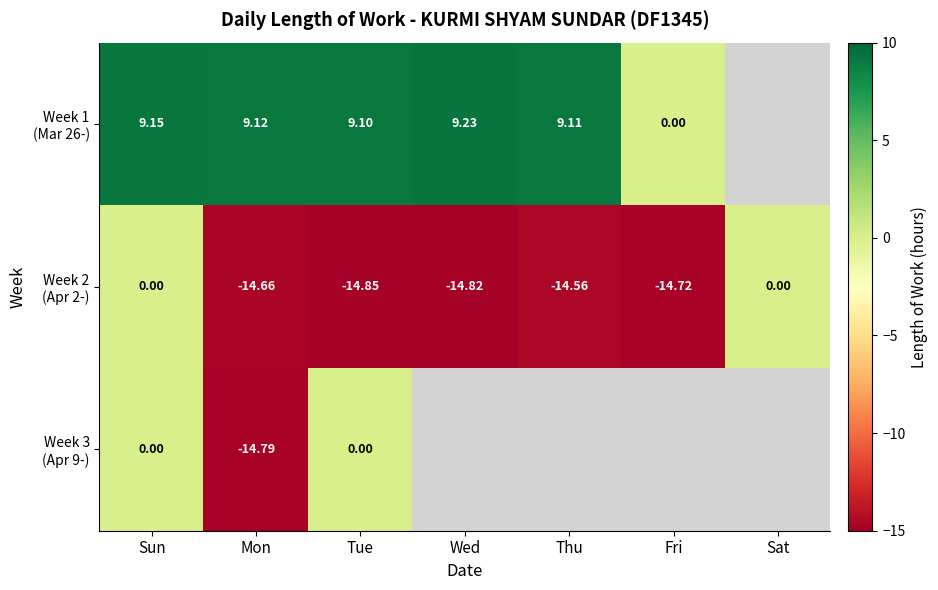

At which label does Week 2 (Apr 2-) first exceed -14?

Sun